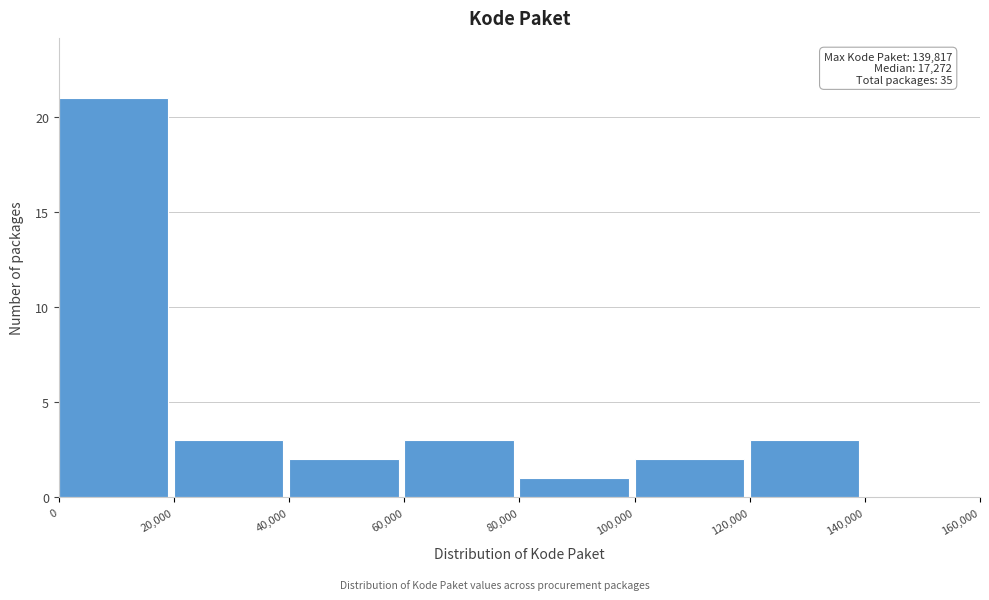

Over which range of the x-axis is the bar tallest?

0 to 20,000